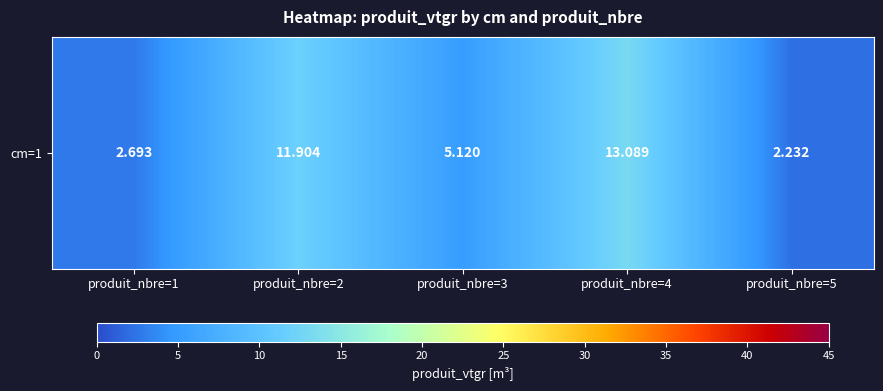

List the labels in order of value, smallest first.

produit_nbre=5, produit_nbre=1, produit_nbre=3, produit_nbre=2, produit_nbre=4